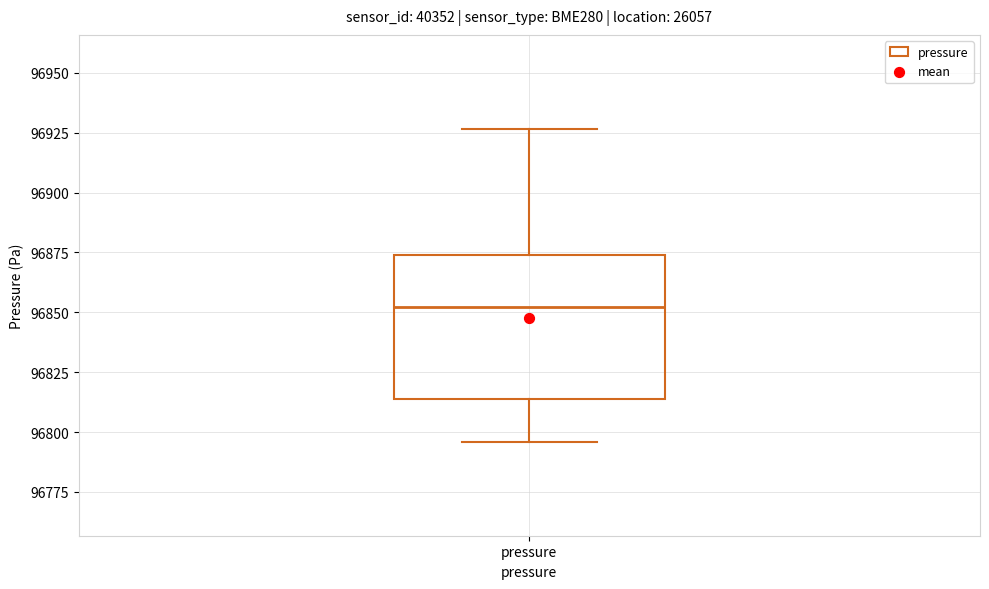

Read this box plot against the y-axis: the position of the median line, the range covered by the box, and the ends of both whiskers. The values are not printed on the chart, so give them approximately, as read against the axis.

median 96850, box 96815 to 96875, whiskers 96795 to 96925